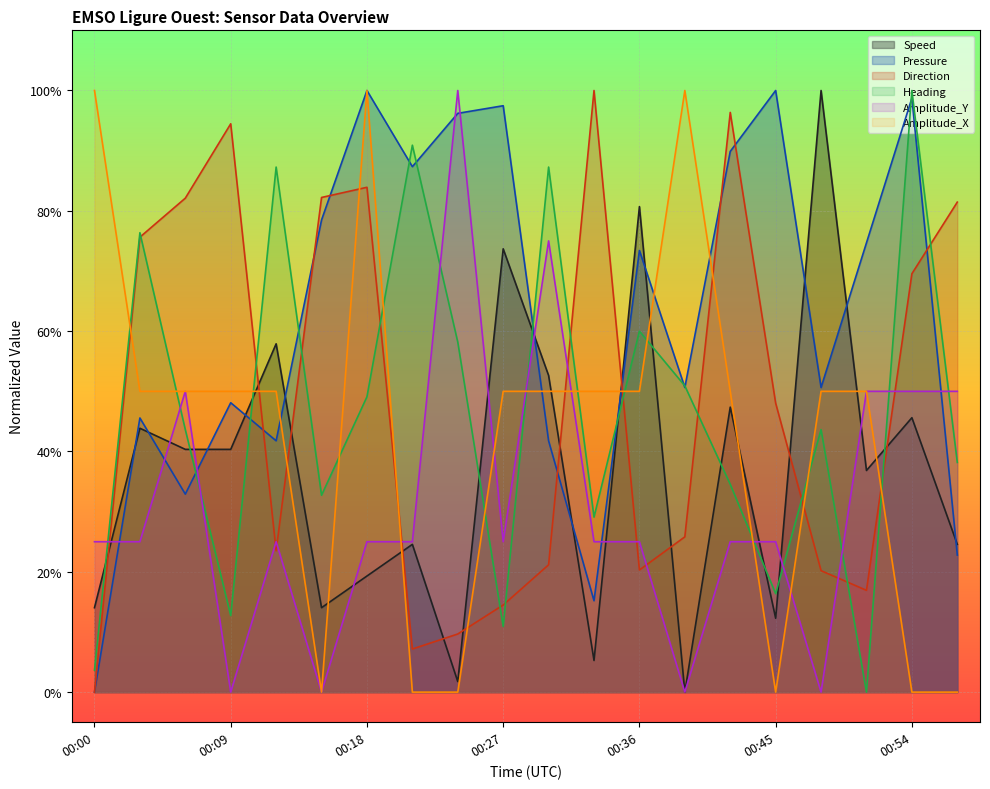

Which series has the largest total across all categories?

Pressure